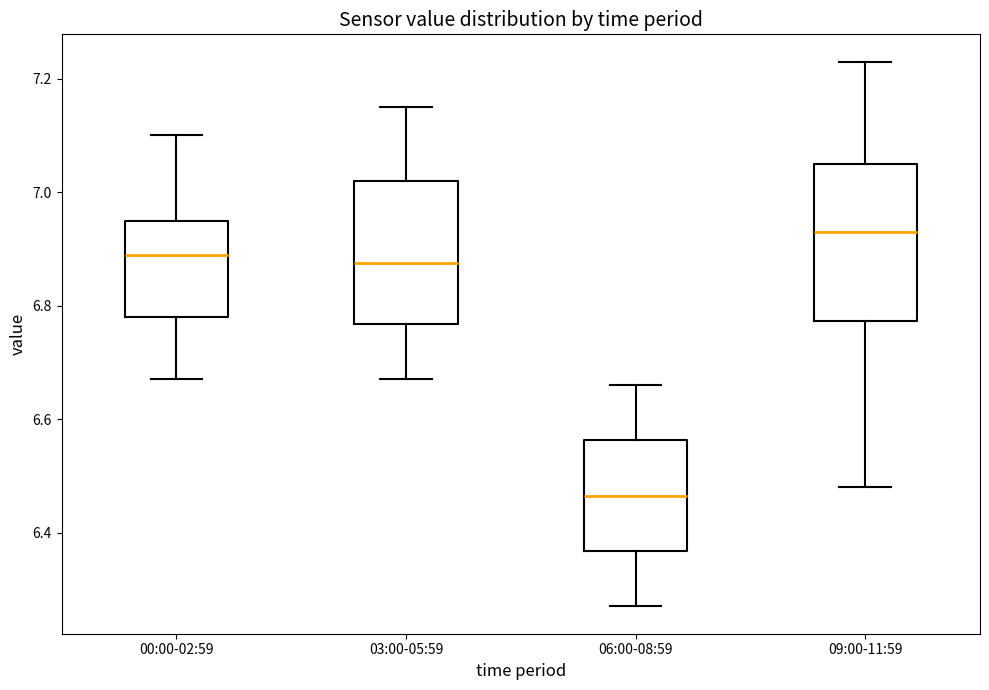

Reading left to right, read every box against the y-axis: the position of its median line, the range the box covers, and the ends of its whiskers. The values are not printed on the chart, so give them approximately, as read against the axis.

00:00-02:59: median 6.90, box 6.78 to 6.96, whiskers 6.68 to 7.10
03:00-05:59: median 6.88, box 6.76 to 7.02, whiskers 6.68 to 7.16
06:00-08:59: median 6.46, box 6.36 to 6.56, whiskers 6.28 to 6.66
09:00-11:59: median 6.94, box 6.78 to 7.06, whiskers 6.48 to 7.24